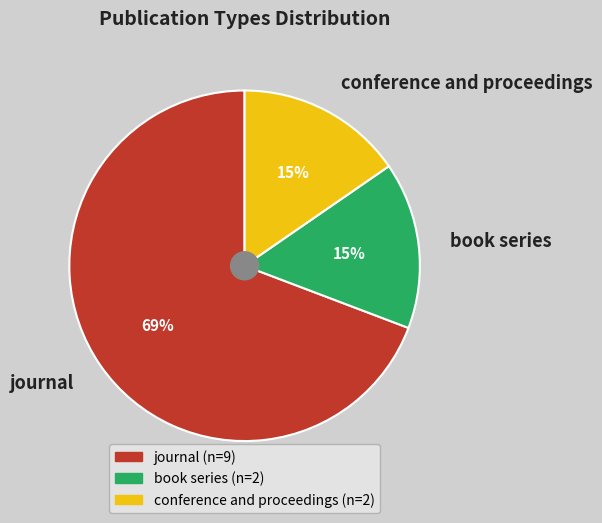

To the nearest percent, what percentage of the pie is book series?

15%